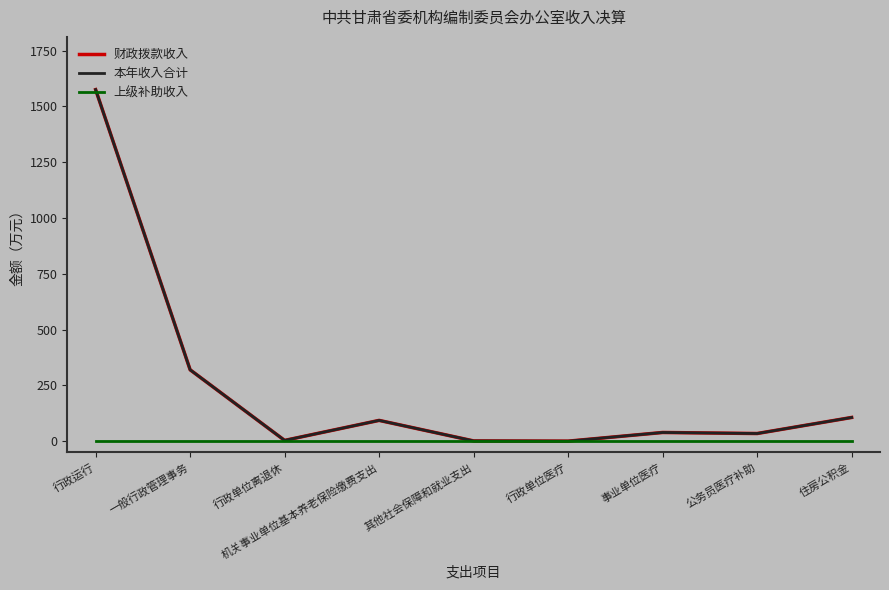

Rank the categories by 本年收入合计 value from highest to lowest.

行政运行, 一般行政管理事务, 住房公积金, 机关事业单位基本养老保险缴费支出, 事业单位医疗, 公务员医疗补助, 行政单位离退休, 其他社会保障和就业支出, 行政单位医疗